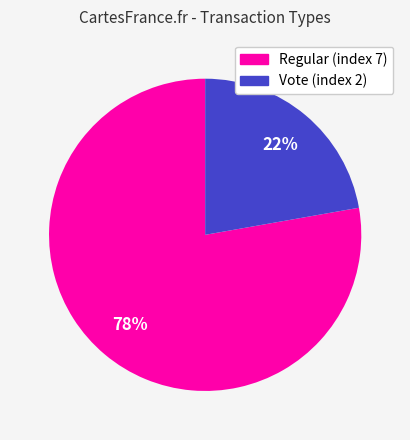

To the nearest percent, what percentage of the pie is Vote (index 2)?

22%